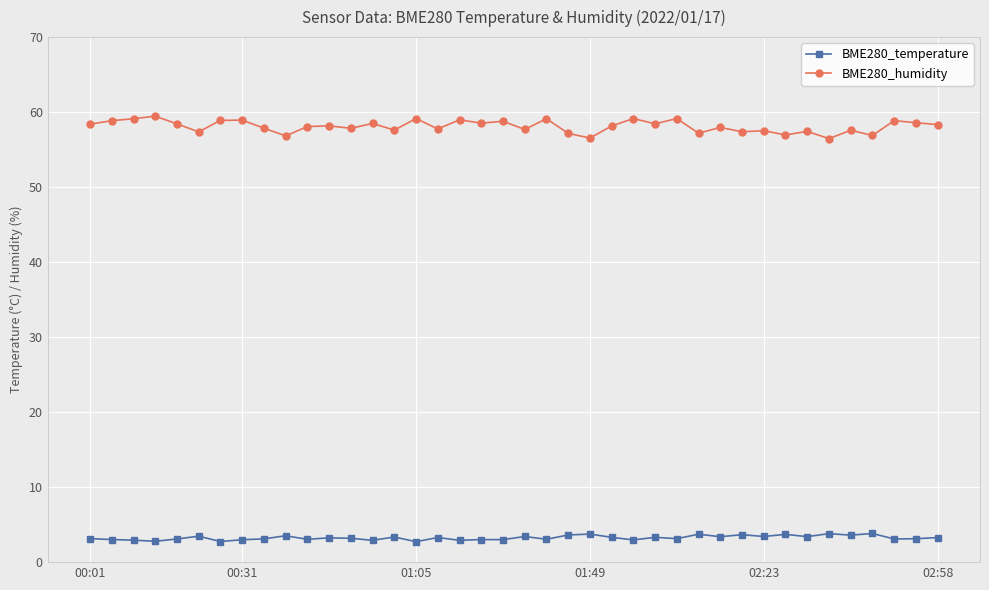

What is the difference between the maximum and minimum values in the BME280_temperature series?

1.1